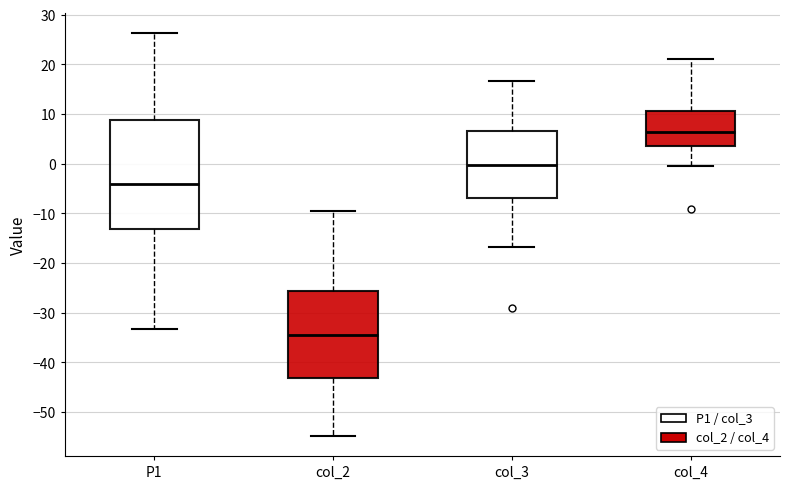

Where is the lower edge of the box for col_3 on the y-axis? The values are not printed on the chart, so give them approximately, as read against the axis.

-7